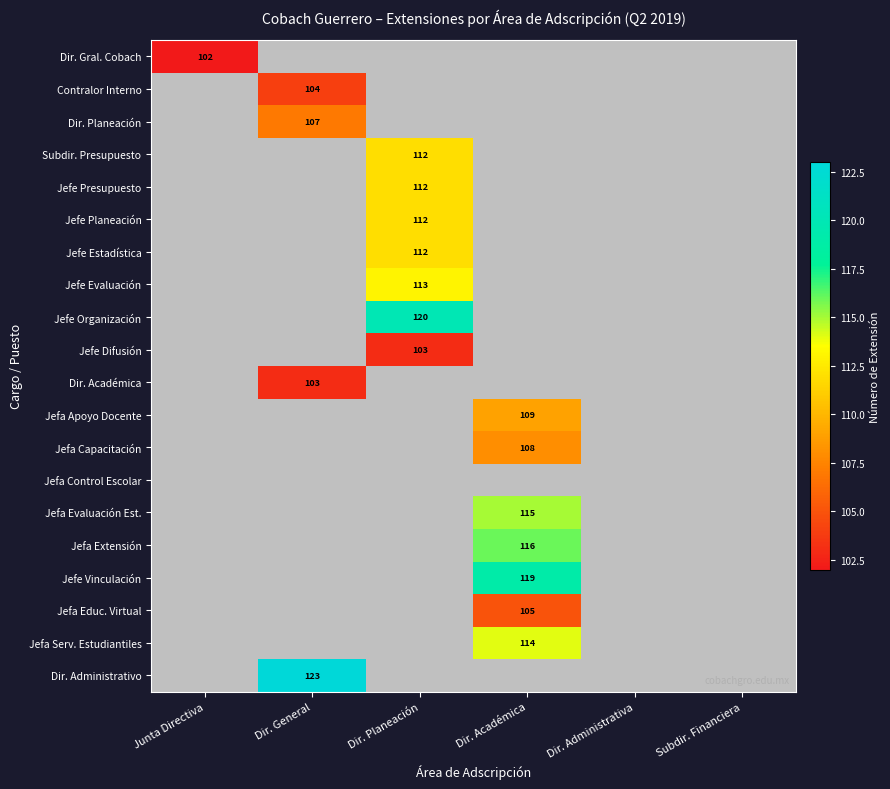

The value of Dir. Gral. Cobach at Junta Directiva is 102. True or false?

True